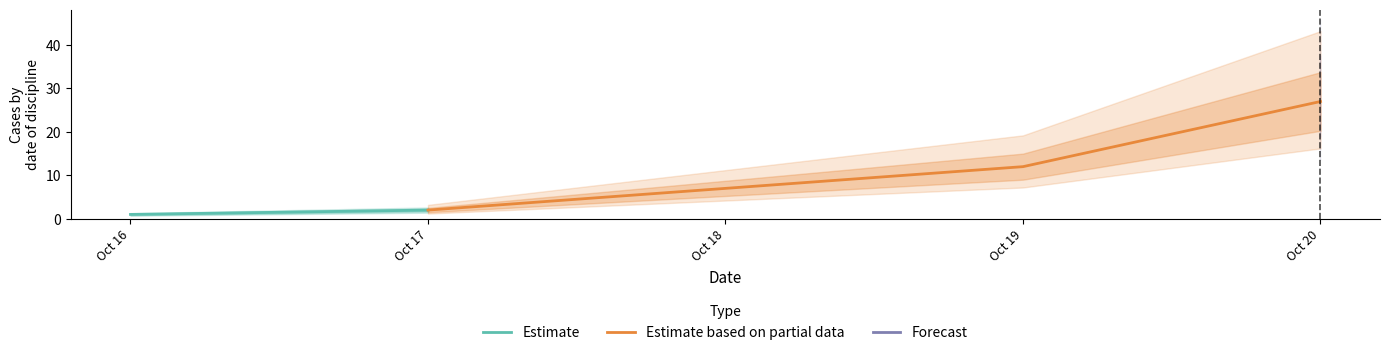

True or false: Estimate has more than 0 points higher than both neighbors.

False